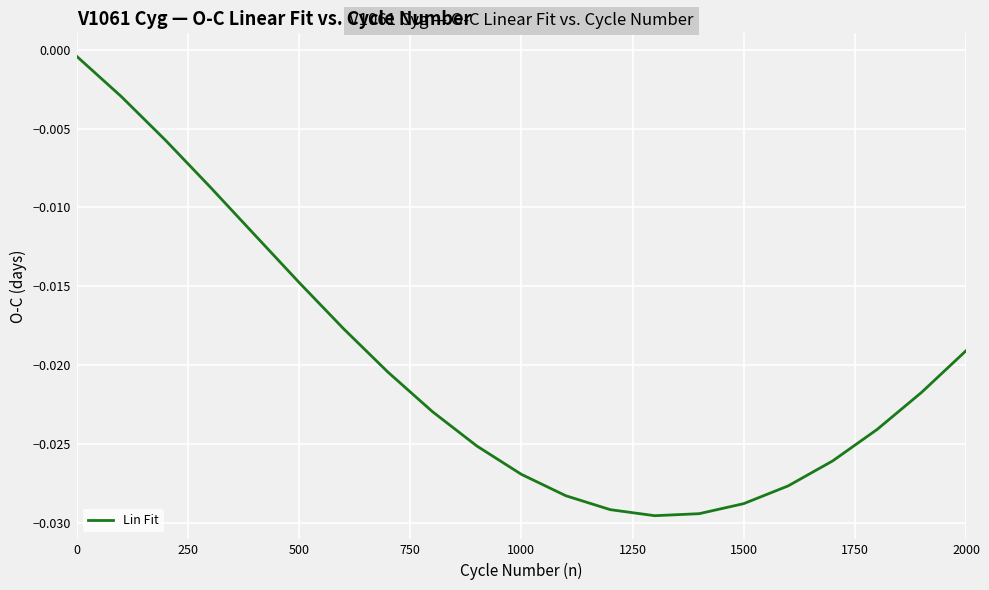

How many lines are shown in the chart?

1